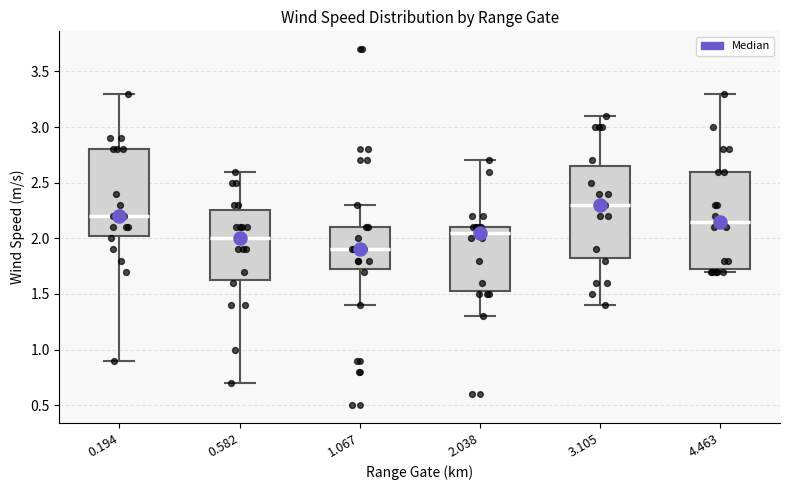

Reading left to right, read every box against the y-axis: the position of its median line, the range the box covers, and the ends of its whiskers. The values are not printed on the chart, so give them approximately, as read against the axis.

0.194: median 2.20, box 2.05 to 2.80, whiskers 0.90 to 3.30
0.582: median 2.00, box 1.65 to 2.25, whiskers 0.70 to 2.60
1.067: median 1.90, box 1.75 to 2.10, whiskers 1.40 to 2.30
2.038: median 2.05, box 1.55 to 2.10, whiskers 1.30 to 2.70
3.105: median 2.30, box 1.85 to 2.65, whiskers 1.40 to 3.10
4.463: median 2.15, box 1.75 to 2.60, whiskers 1.70 to 3.30